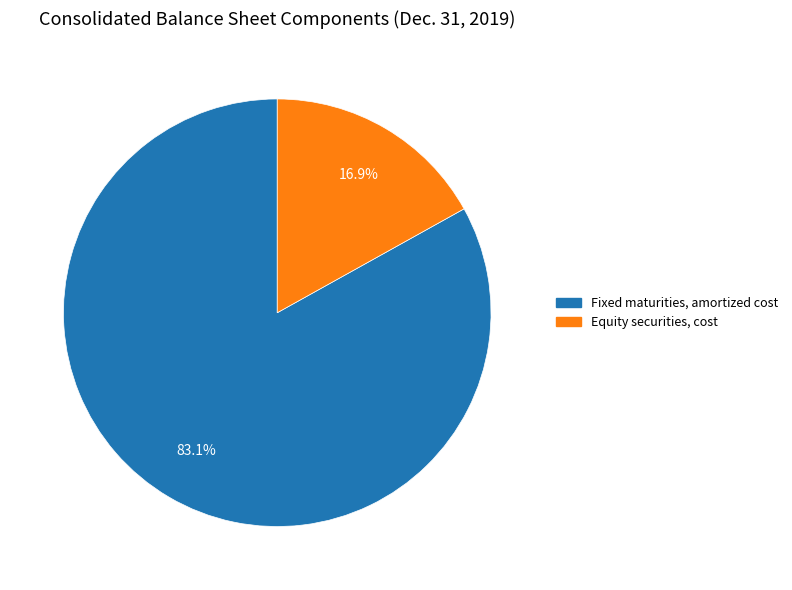

To the nearest percent, what portion does Fixed maturities, amortized cost represent?

83%